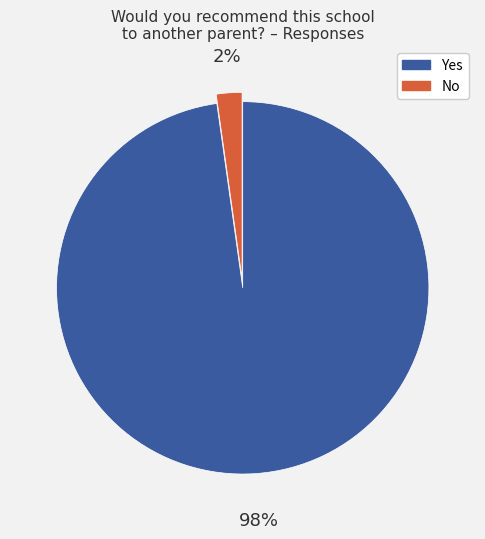

Count the number of slices in the pie.

2